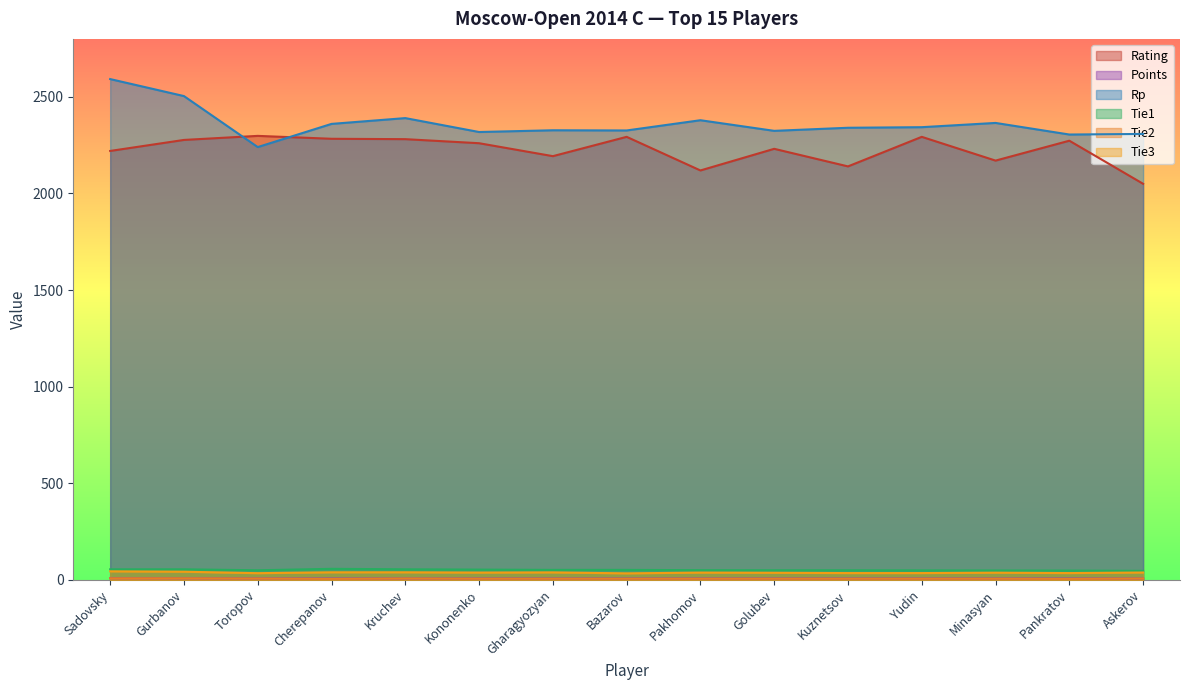

Does the chart have visible grid lines?

No